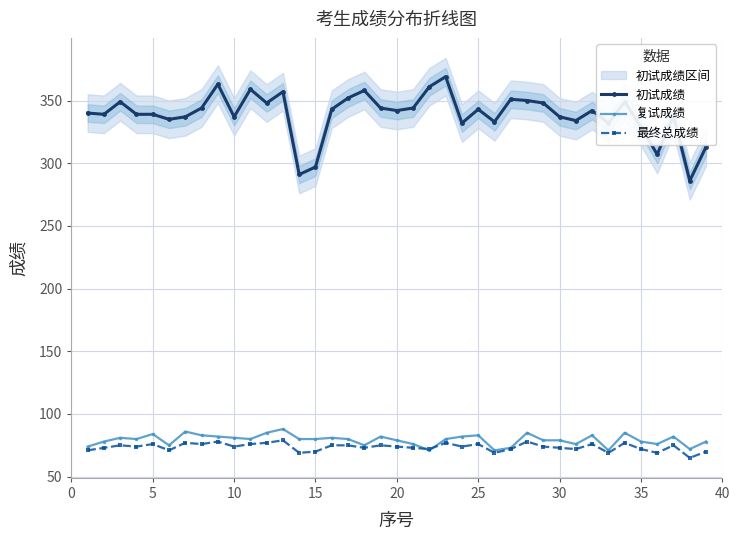

Is it true that 初试成绩 equals 297 at 15?

True